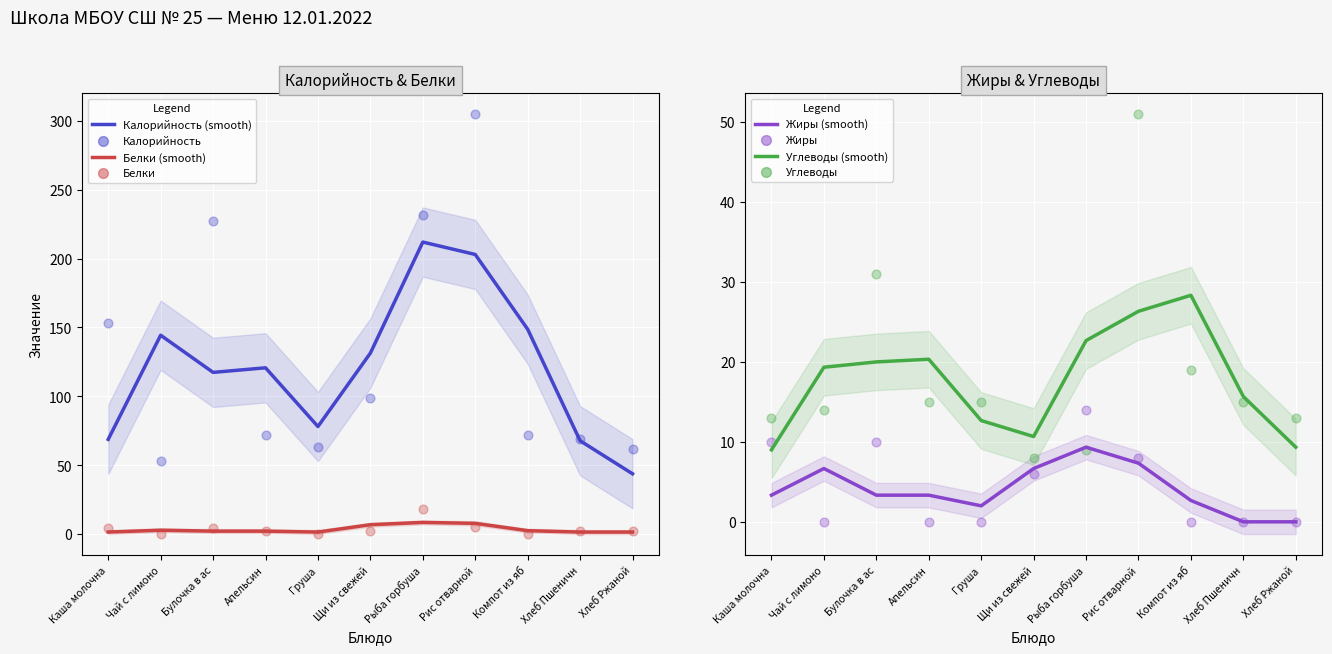

At which category is the sum across all series the highest?

Рыба горбуша